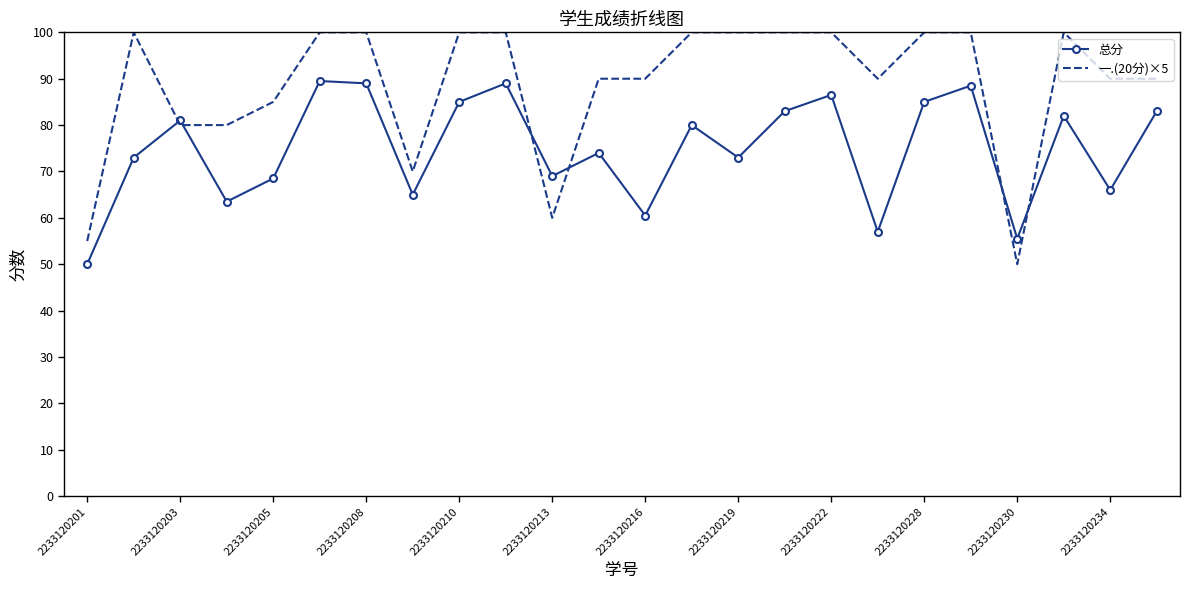

What is the average value of the 一.(20分)×5 series?

88.8